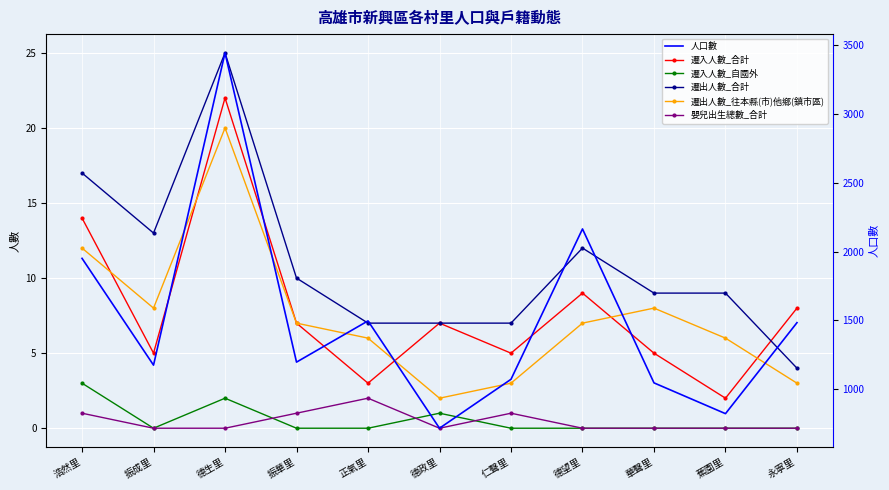

List the series in order of their peak value, lowest first.

嬰兒出生總數_合計, 遷入人數_自國外, 遷出人數_往本縣(市)他鄉(鎮市區), 遷入人數_合計, 遷出人數_合計, 人口數